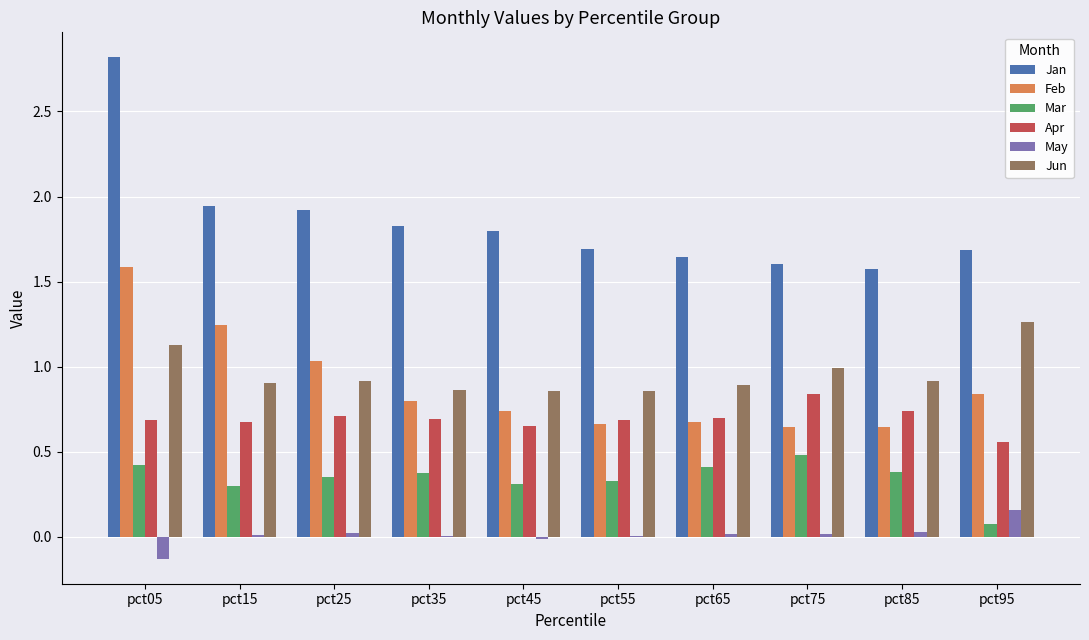

The Feb series shows 0.7 at pct55. True or false?

True